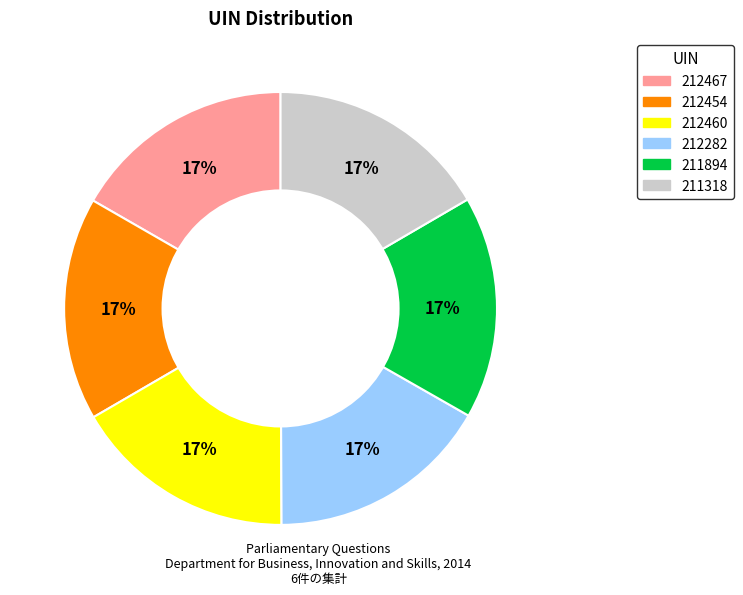

Is there any slice that represents more than half of the pie?

No